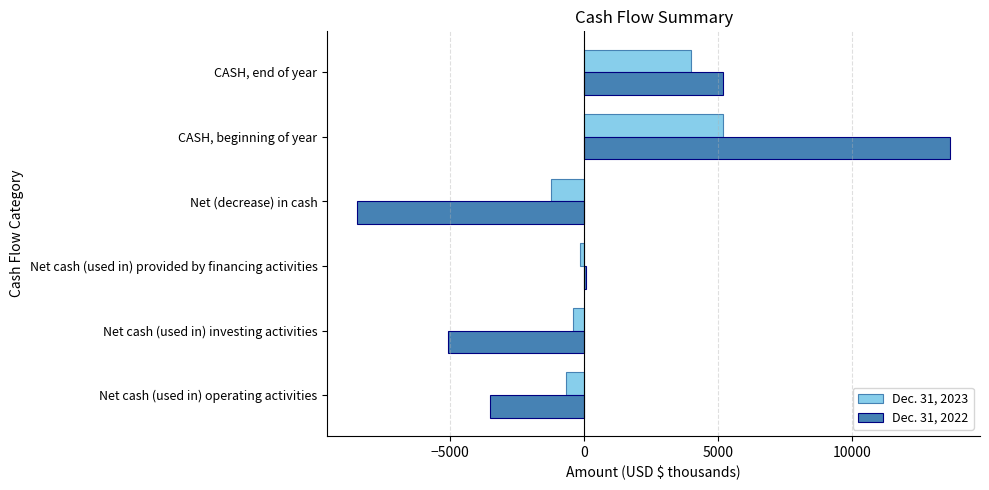

What is the minimum value shown in the chart?

-8455